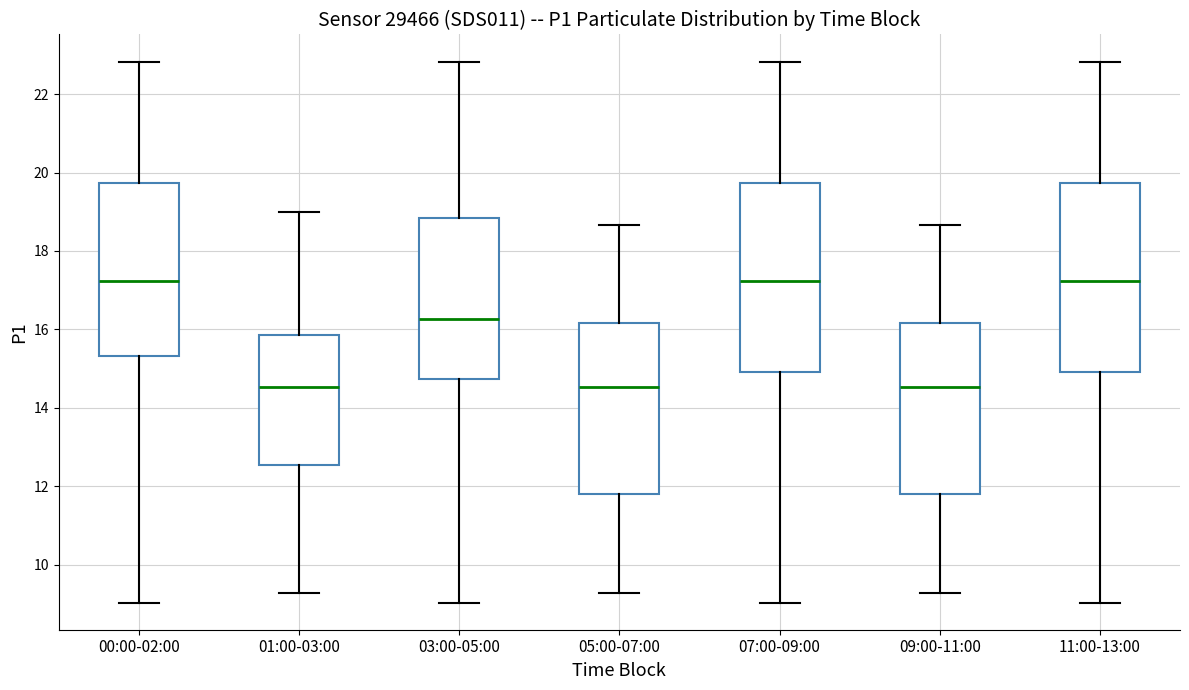

Reading left to right, transcribe this box plot: for each box, give where its median line is, the range the box spans, and where its two whiskers end, as read against the y-axis. The values are not printed on the chart, so give them approximately, as read against the axis.

00:00-02:00: median 17.2, box 15.4 to 19.8, whiskers 9.0 to 22.8
01:00-03:00: median 14.6, box 12.6 to 15.8, whiskers 9.2 to 19.0
03:00-05:00: median 16.2, box 14.8 to 18.8, whiskers 9.0 to 22.8
05:00-07:00: median 14.6, box 11.8 to 16.2, whiskers 9.2 to 18.6
07:00-09:00: median 17.2, box 15.0 to 19.8, whiskers 9.0 to 22.8
09:00-11:00: median 14.6, box 11.8 to 16.2, whiskers 9.2 to 18.6
11:00-13:00: median 17.2, box 15.0 to 19.8, whiskers 9.0 to 22.8